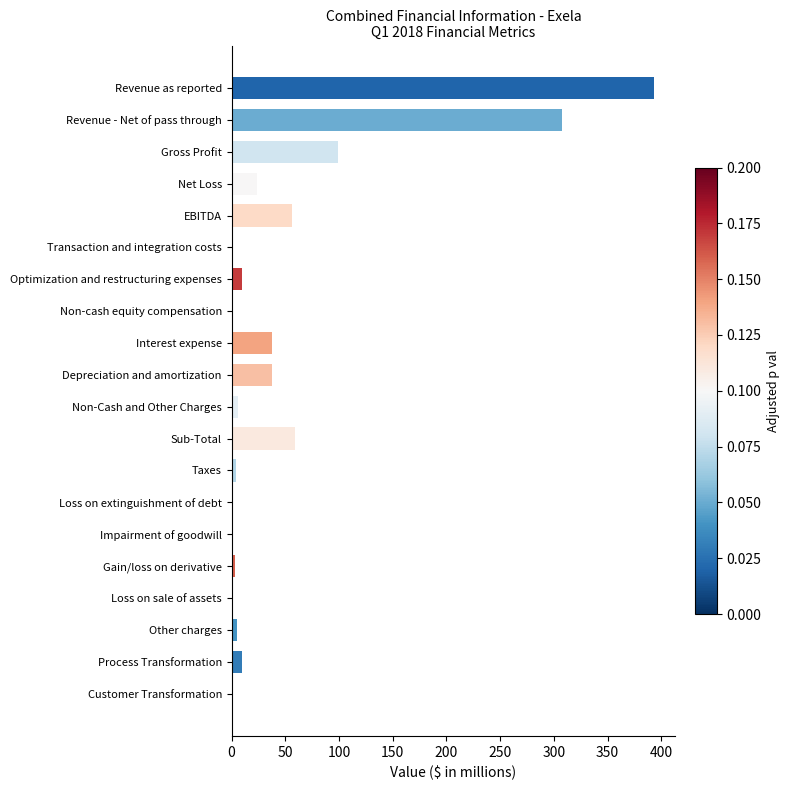

Where is the data nearest to the value 196?

Gross Profit